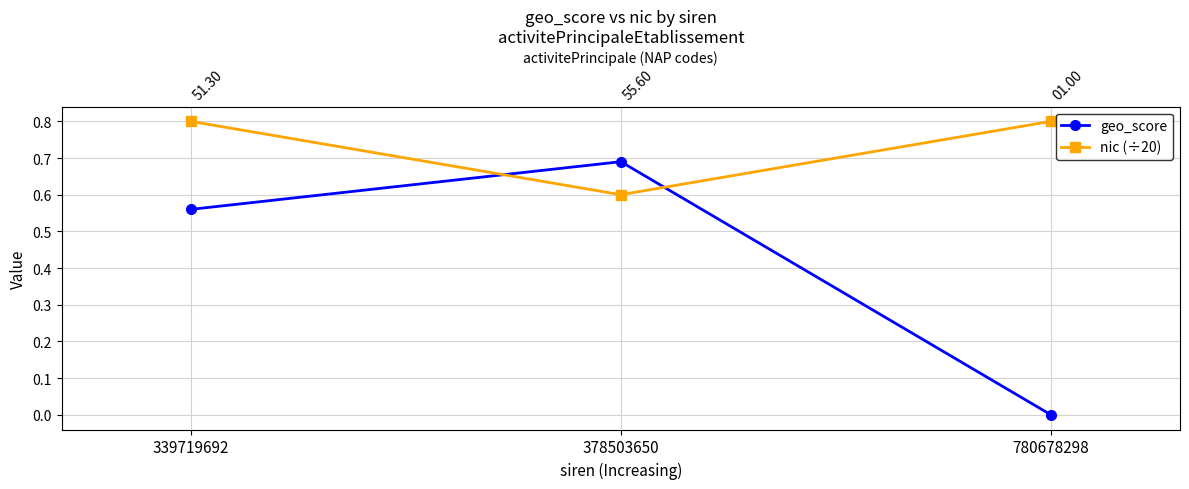

What is the total value across all series at 339719692?

1.4